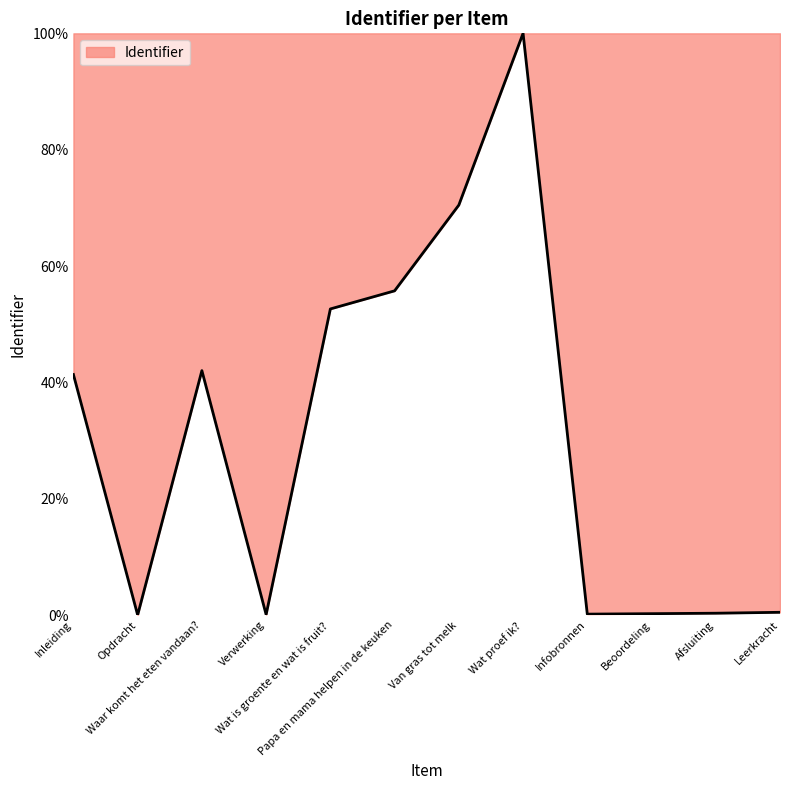

What is the greatest value displayed?

100.0